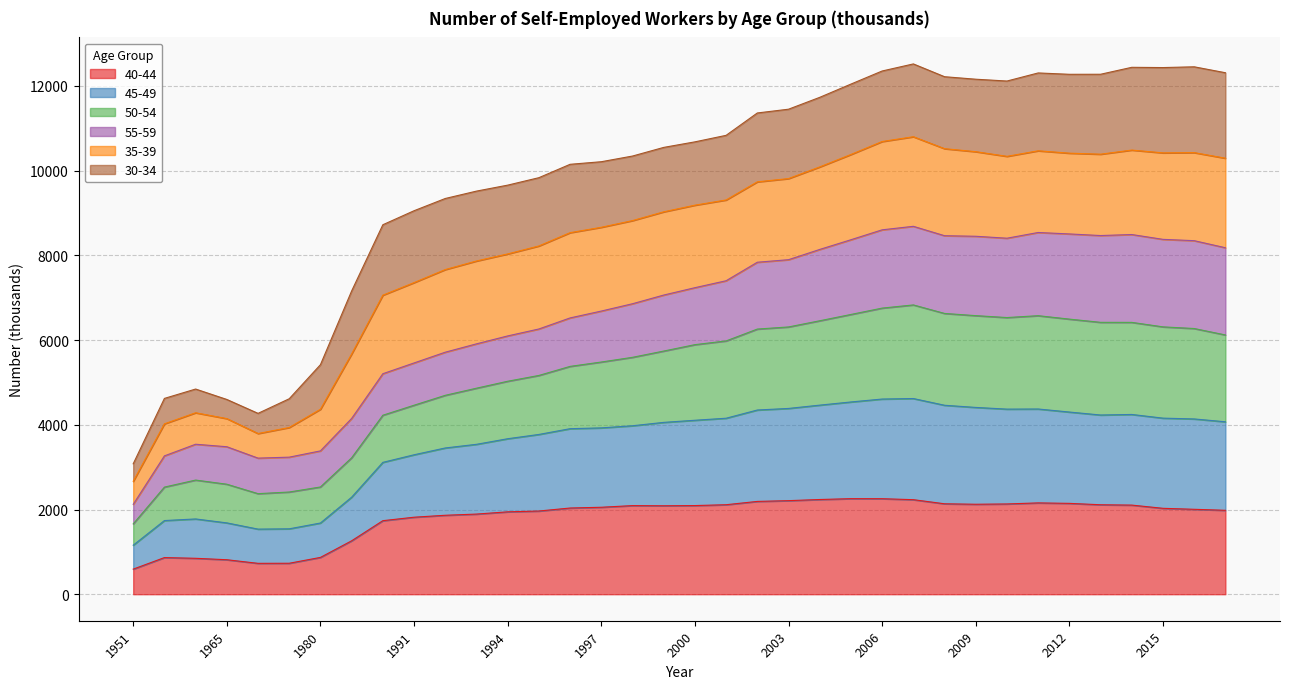

Does the chart have visible grid lines?

Yes